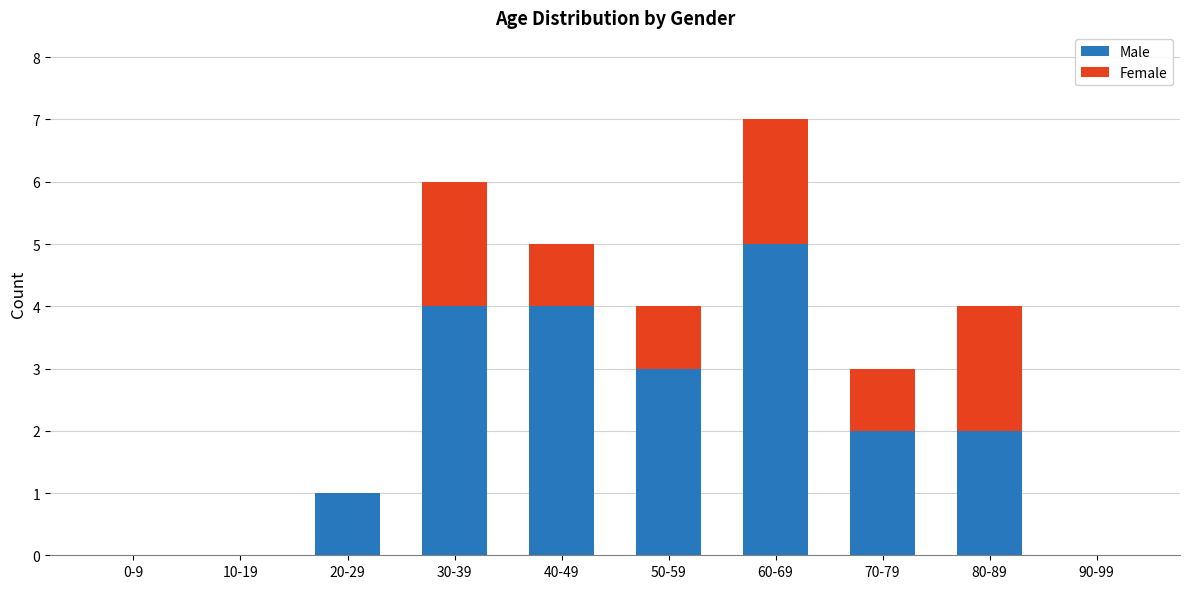

Does the chart contain stacked bars?

Yes